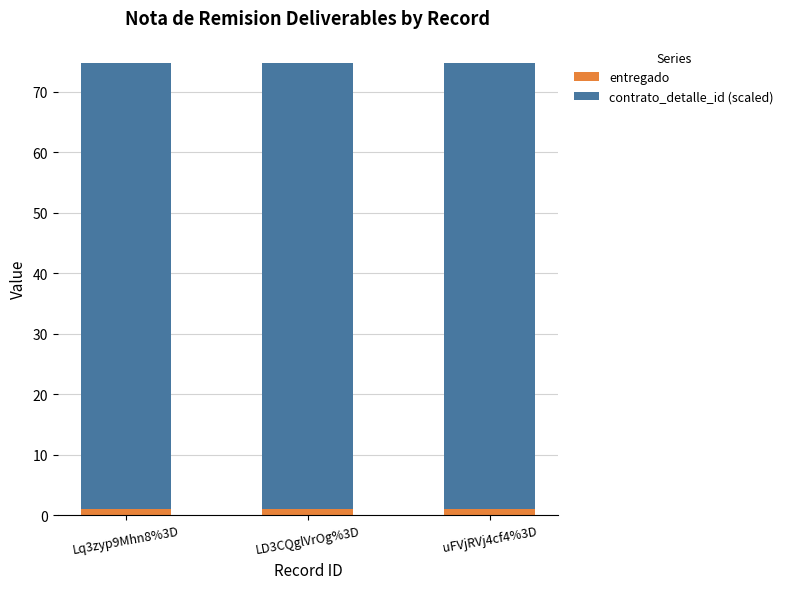

Count the number of categories in the chart.

3